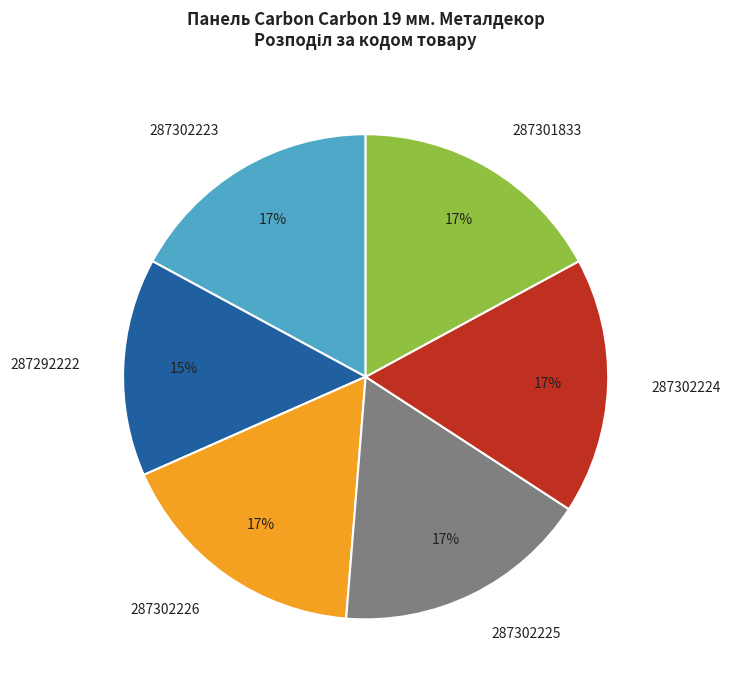

Is it true that 287302225 is 17% of the pie?

True